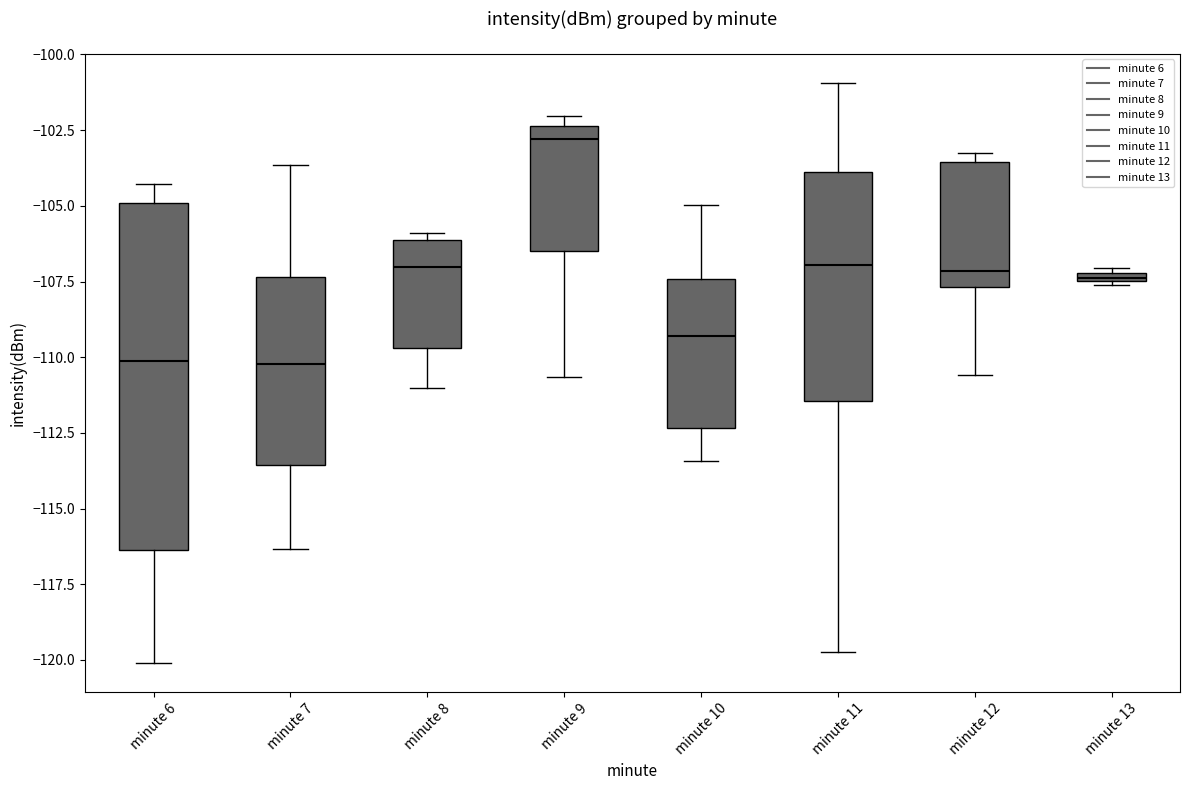

Comparing the boxes themselves (not the whiskers), which one is the tallest?

minute 6